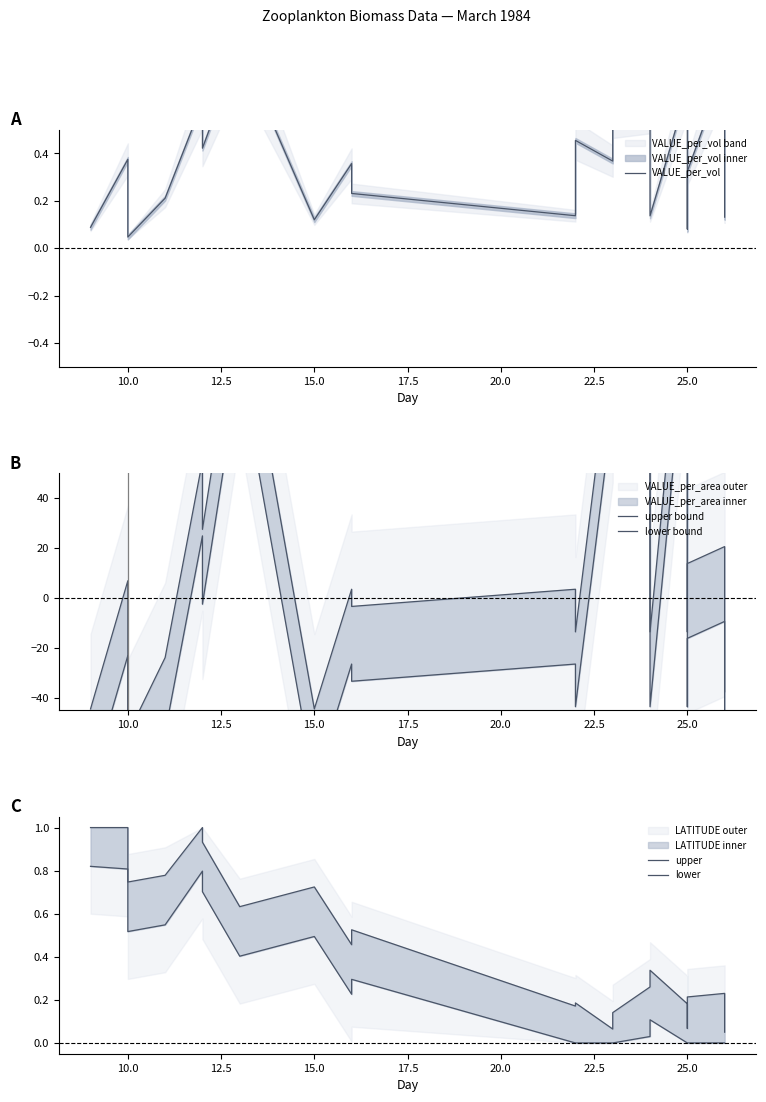

How many lines are shown in the chart?

5